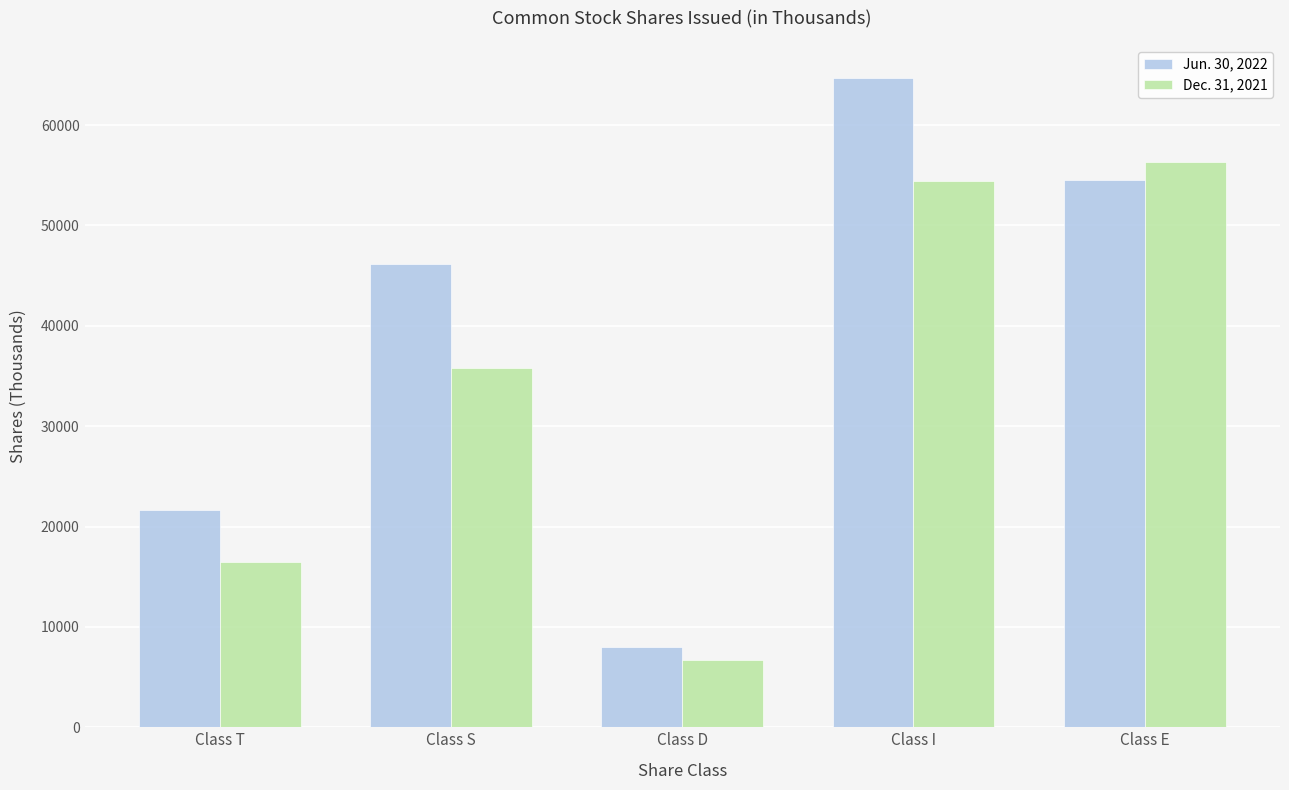

Between Class I and Class E, which series saw the biggest shift?

Jun. 30, 2022